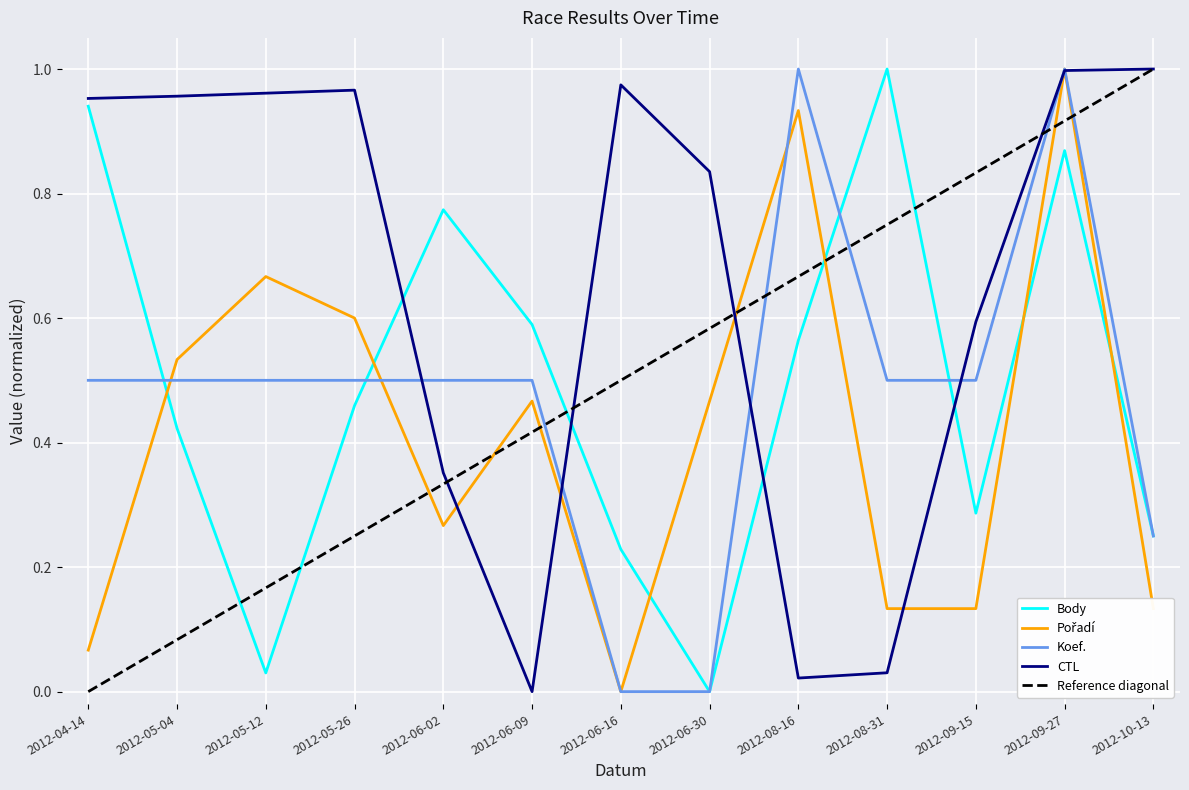

True or false: Koef. and CTL intersect in this chart.

True